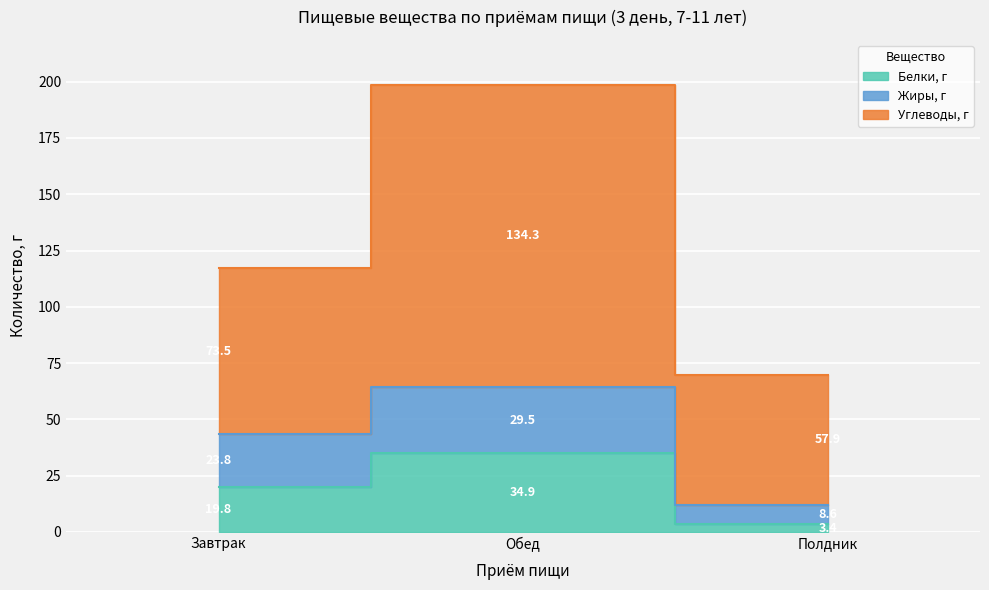

List the labels in order of Углеводы, г value, smallest first.

Полдник, Завтрак, Обед